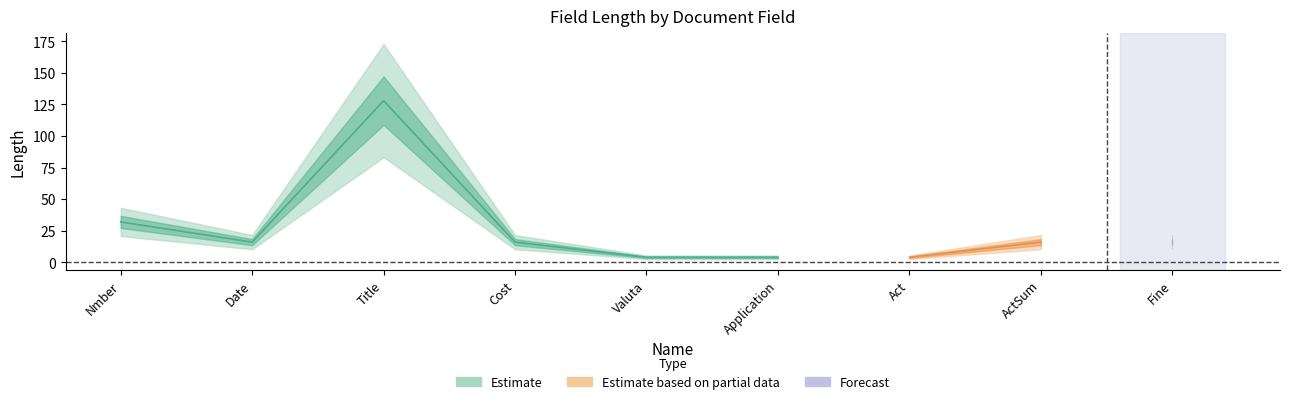

At which label is the value closest to 66?

Nmber